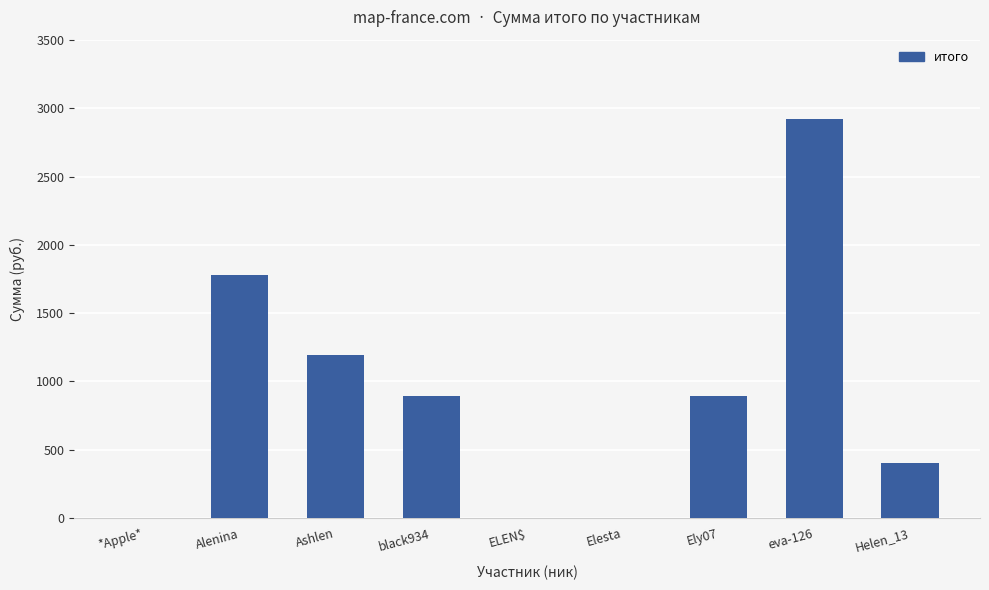

At which label does the data first exceed 890?

Alenina